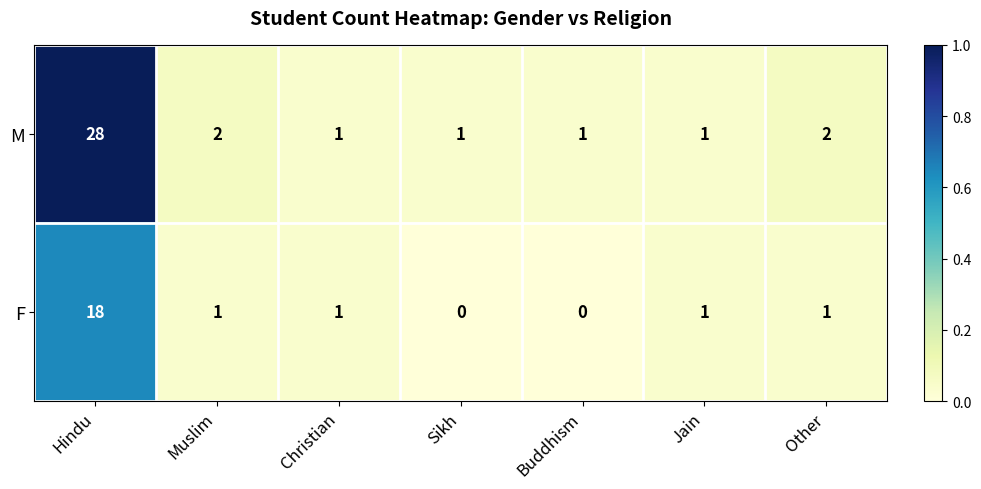

Is it true that F equals 18 at Hindu?

True